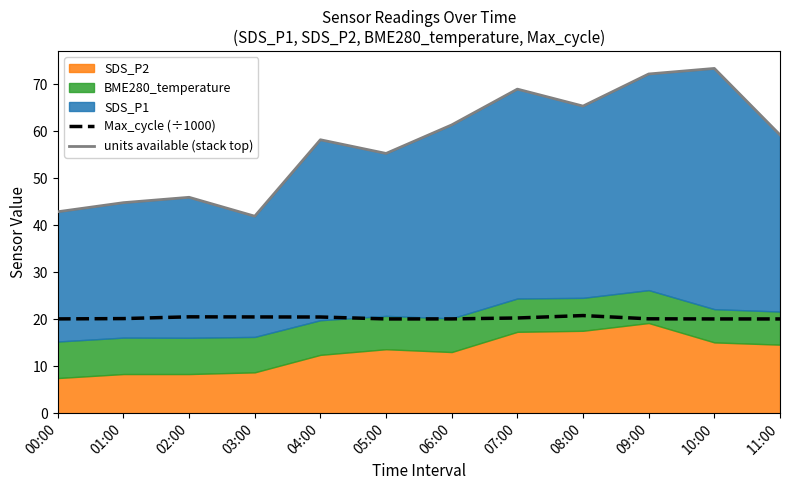

At how many categories does at least one series exceed 25?

12